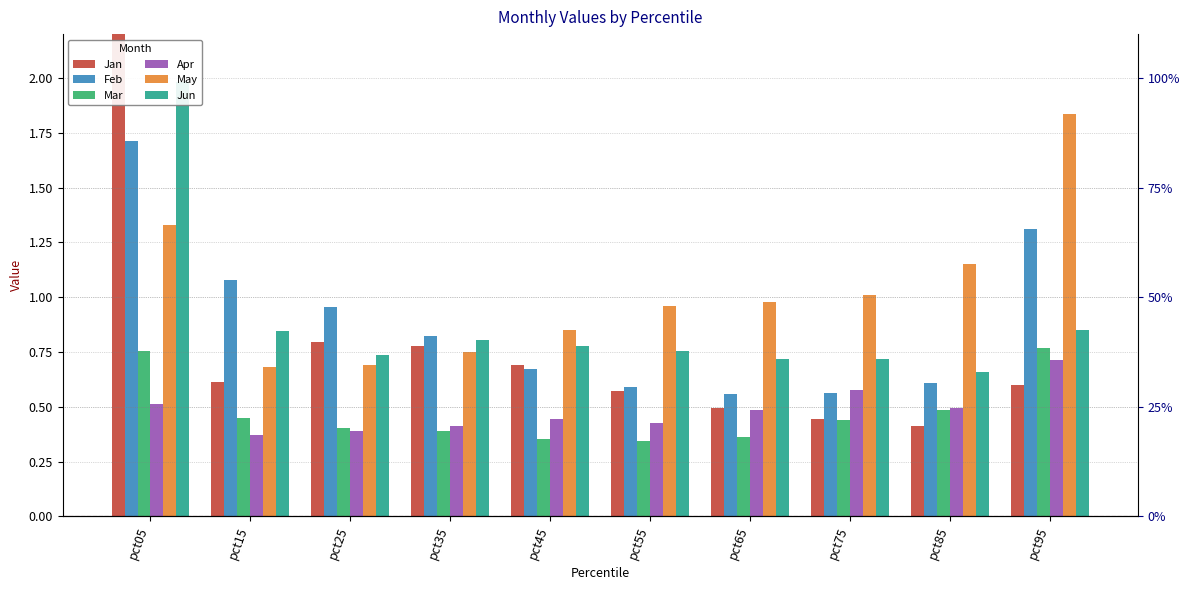

Between pct65 and pct15, which is larger?

pct15